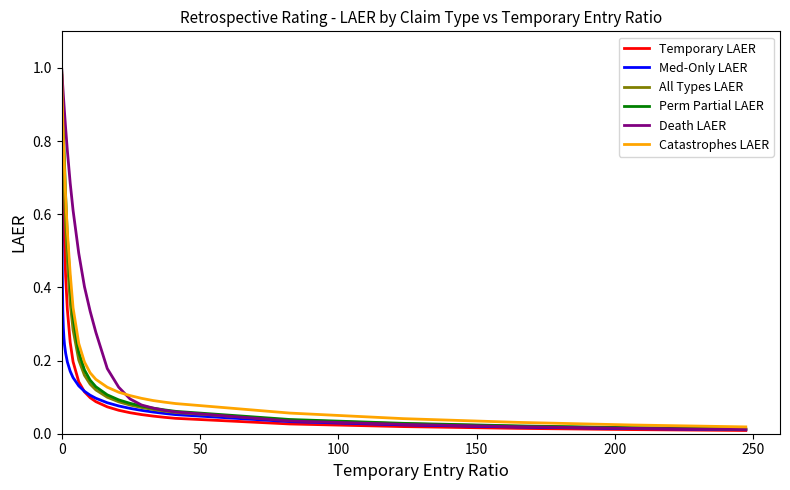

Which series has the largest total across all categories?

Death LAER